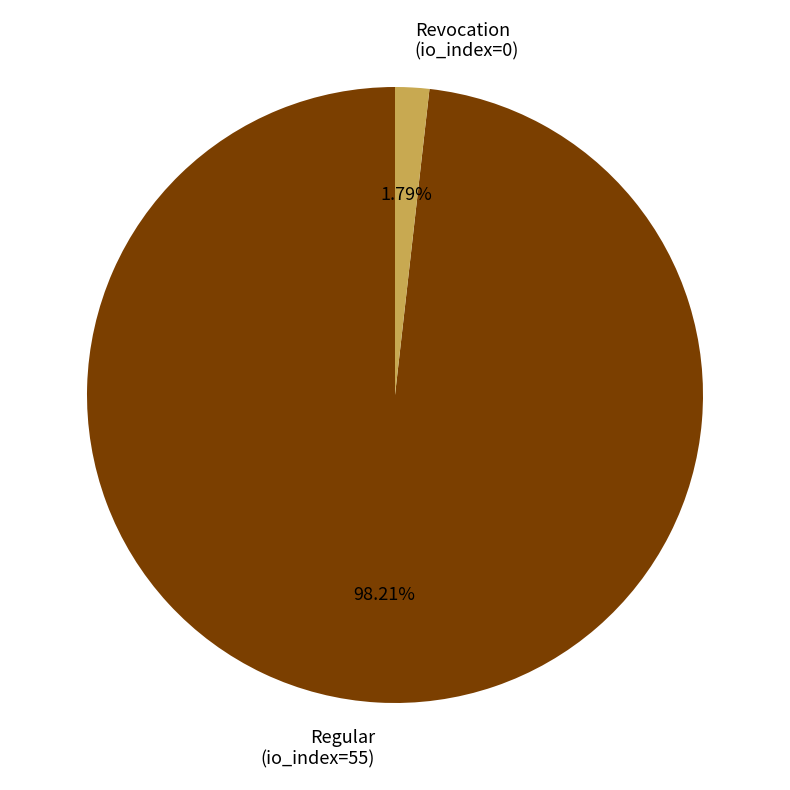

Rank the categories by value from highest to lowest.

Regular (io_index=55), Revocation (io_index=0)